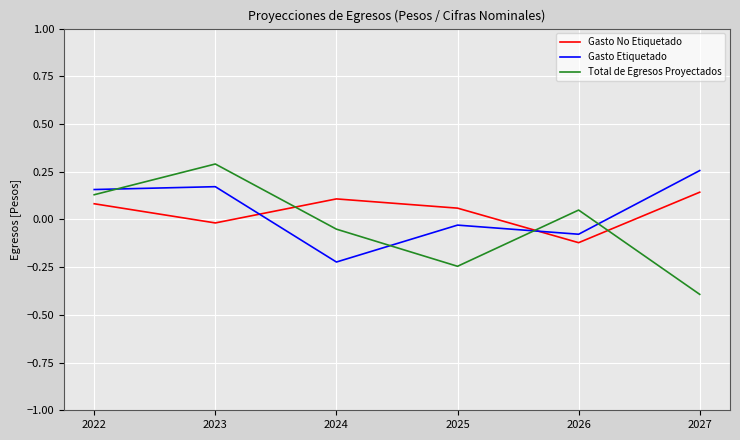

What are all the series names shown in the legend?

Gasto No Etiquetado, Gasto Etiquetado, Total de Egresos Proyectados